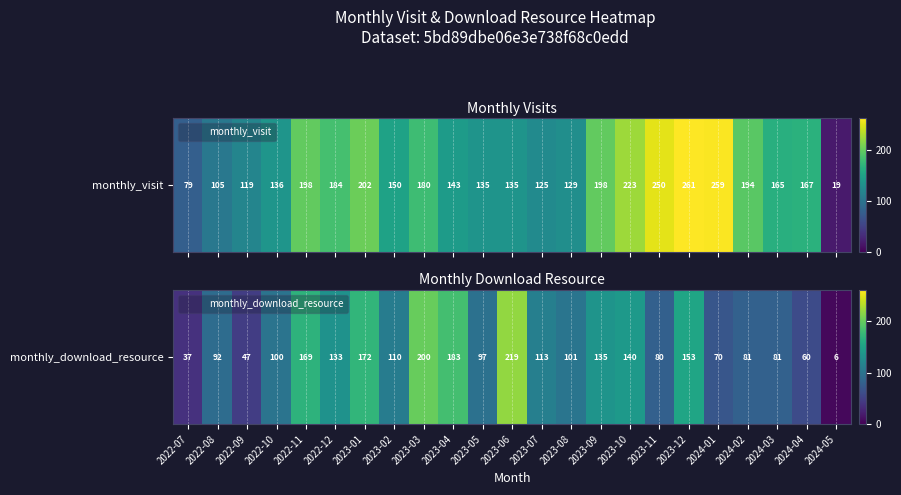

What is the change in value from 2022-08 to 2022-12?

+41